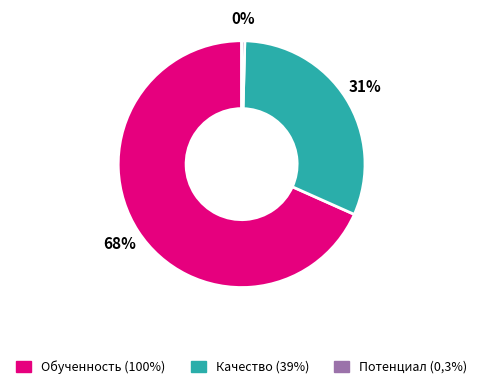

Count the number of slices in the pie.

3